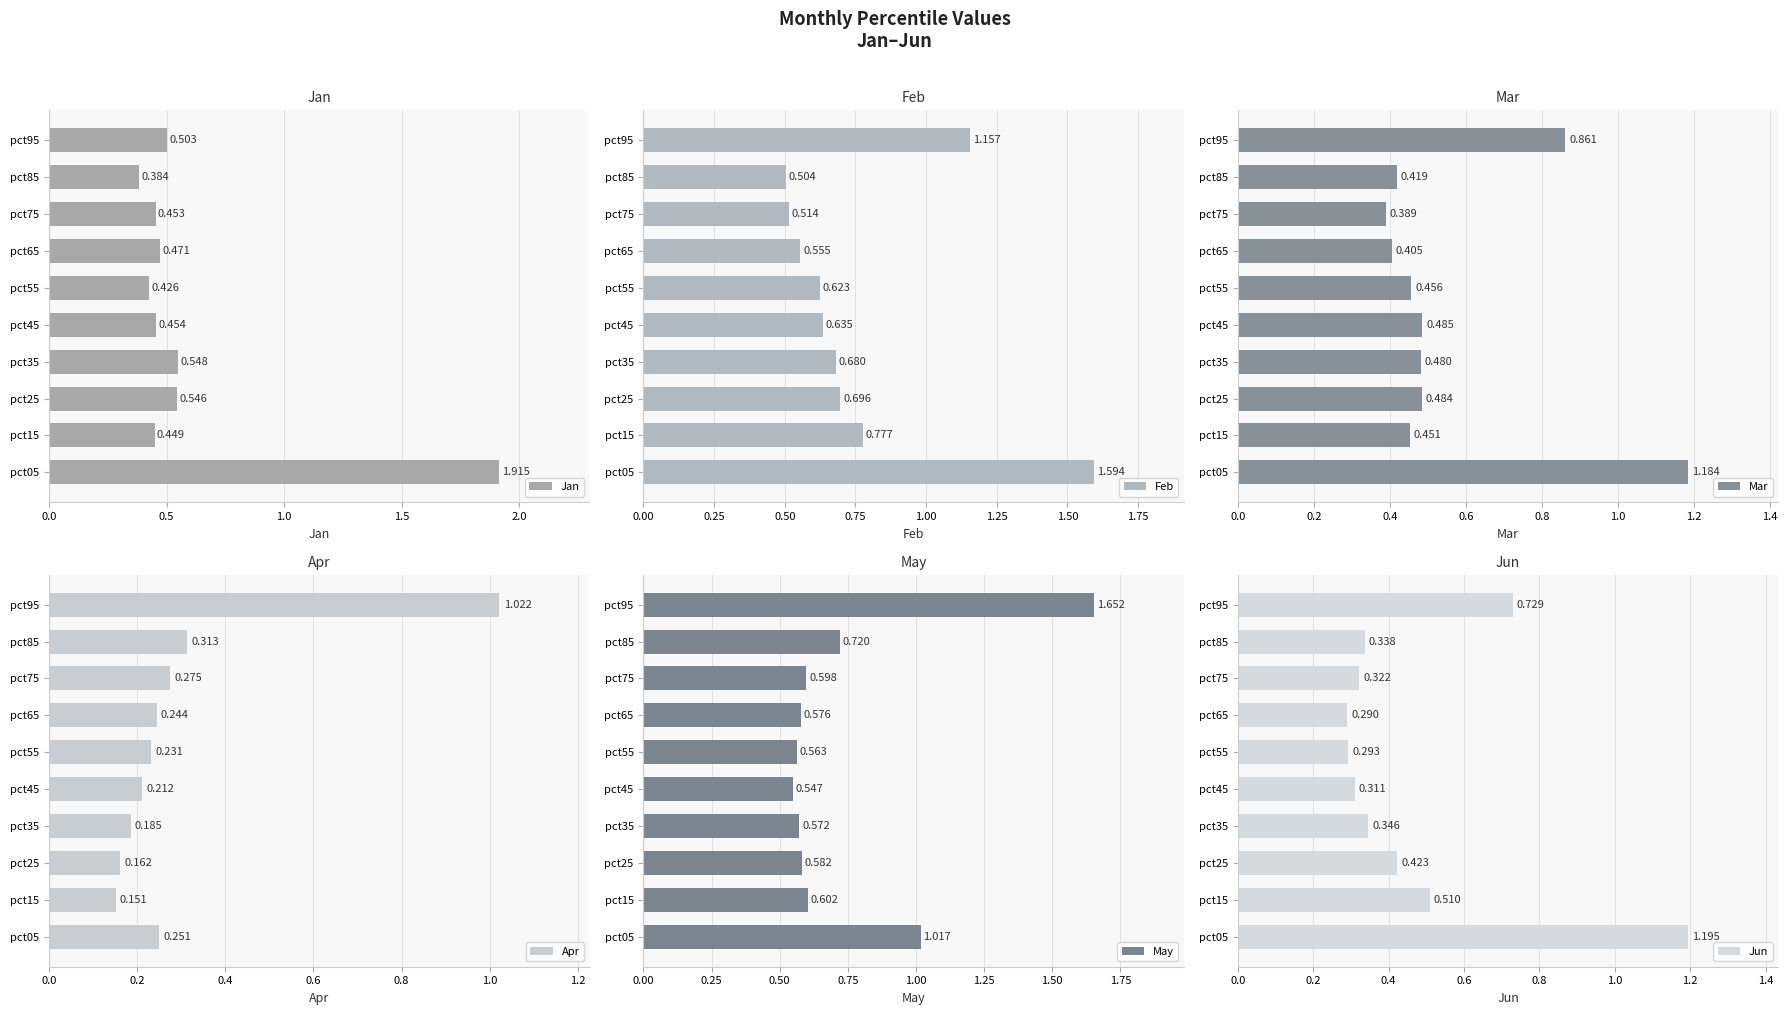

How many Feb values are between 0 and 1?

8